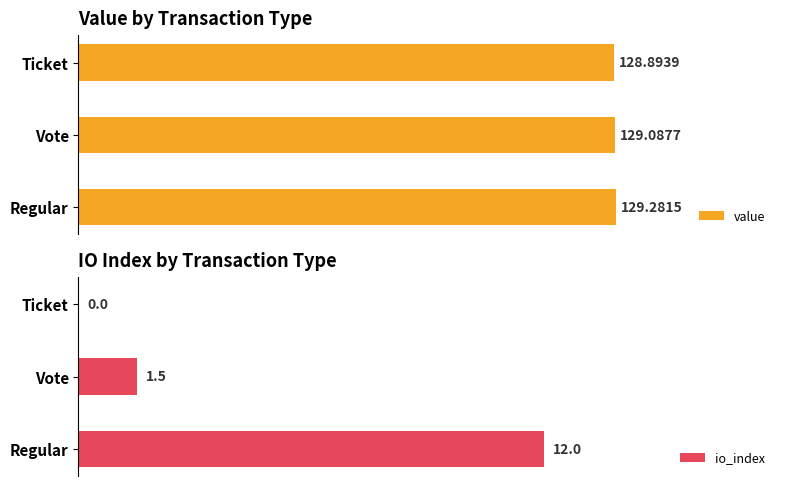

What is the value of the value bar at the 1st from the left?

129.3